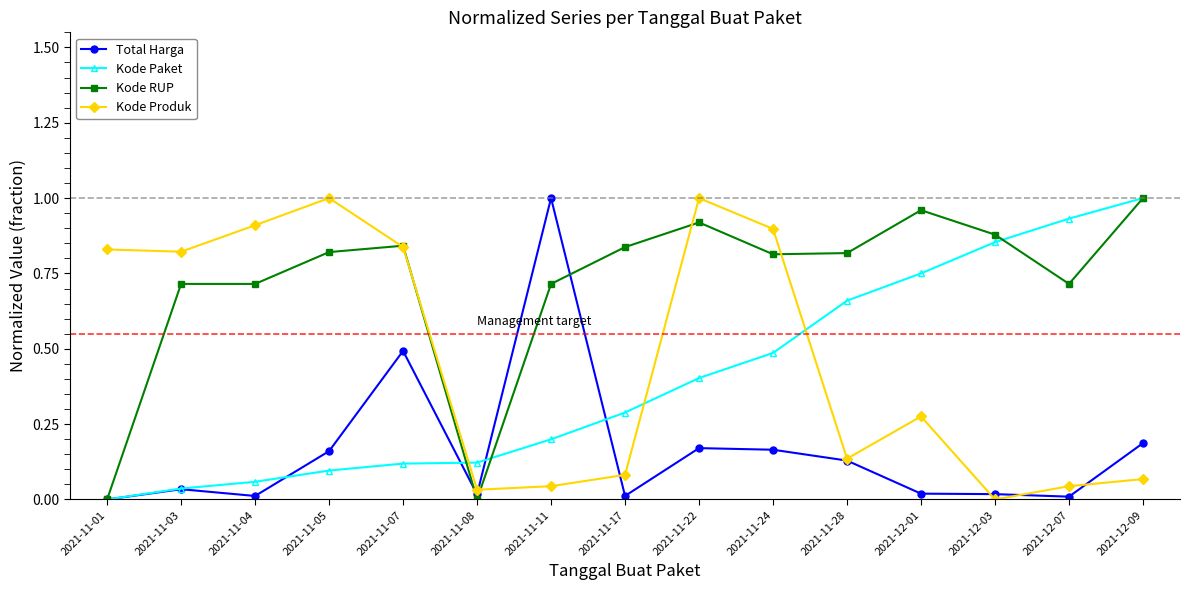

What position from the left is 2021-11-11?

7